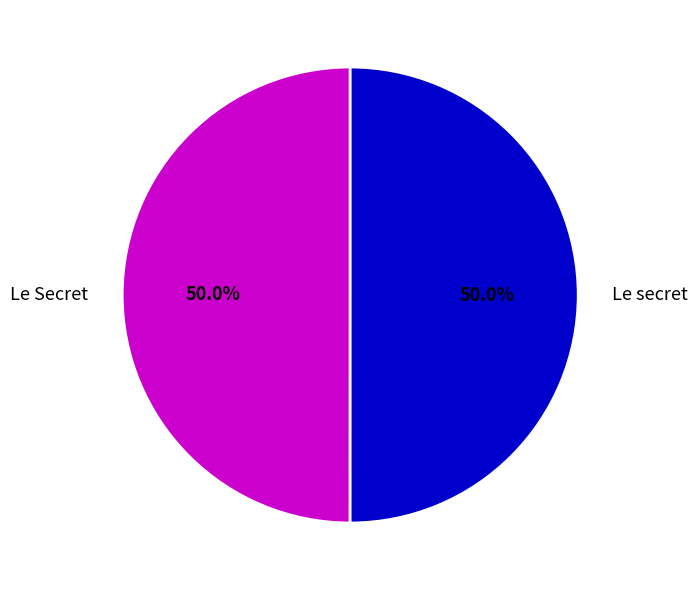

How much of the chart is everything except Le Secret?

50.0%